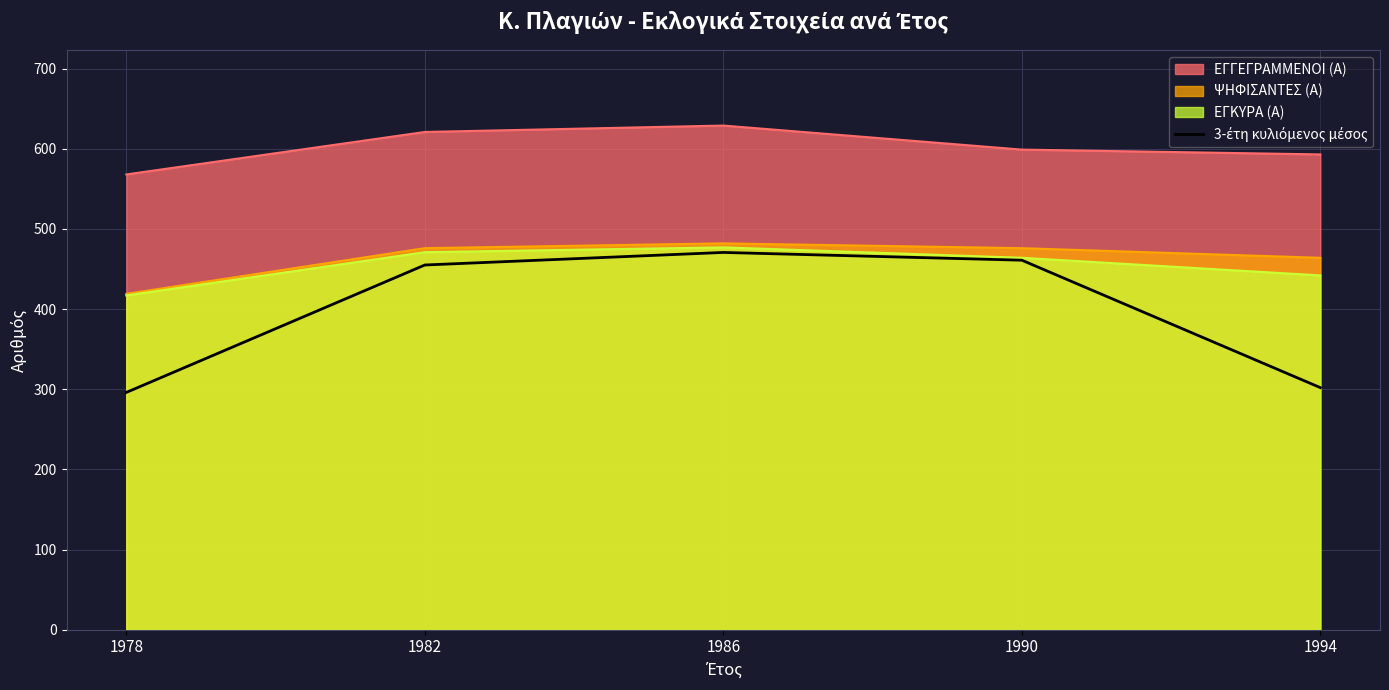

At which category does the data reach its first local peak?

1986